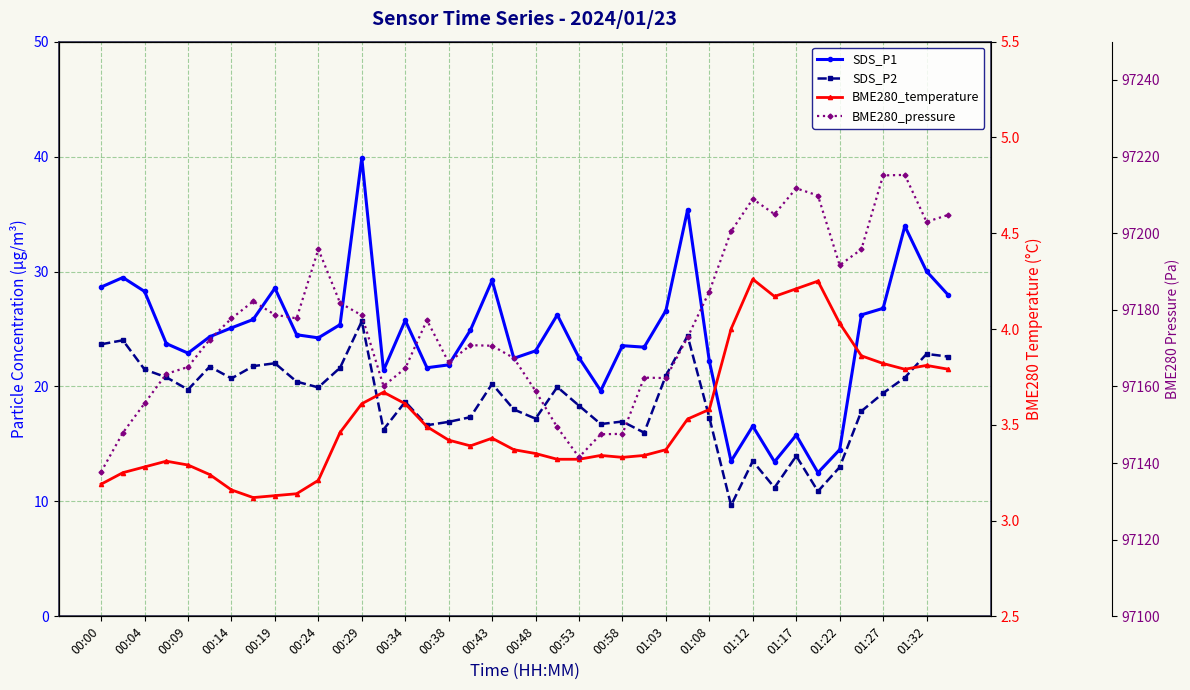

What is the sum of all SDS_P2 values?

751.0